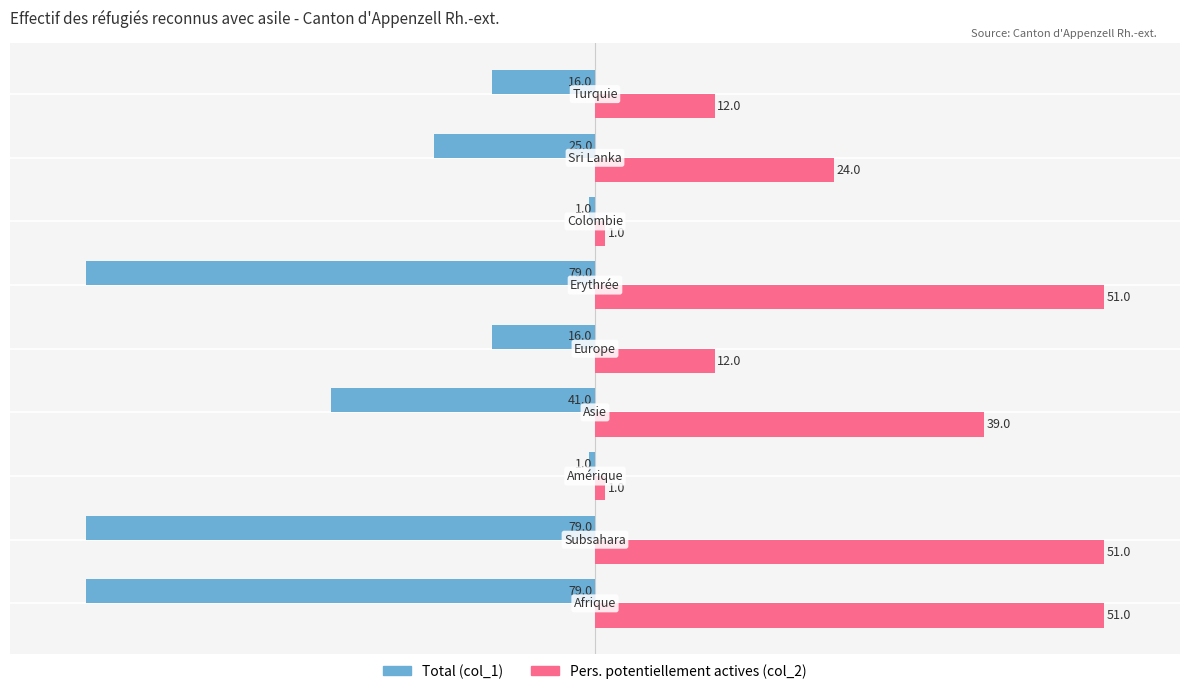

What are all the series names shown in the legend?

Total (col_1), Pers. potentiellement actives (col_2)